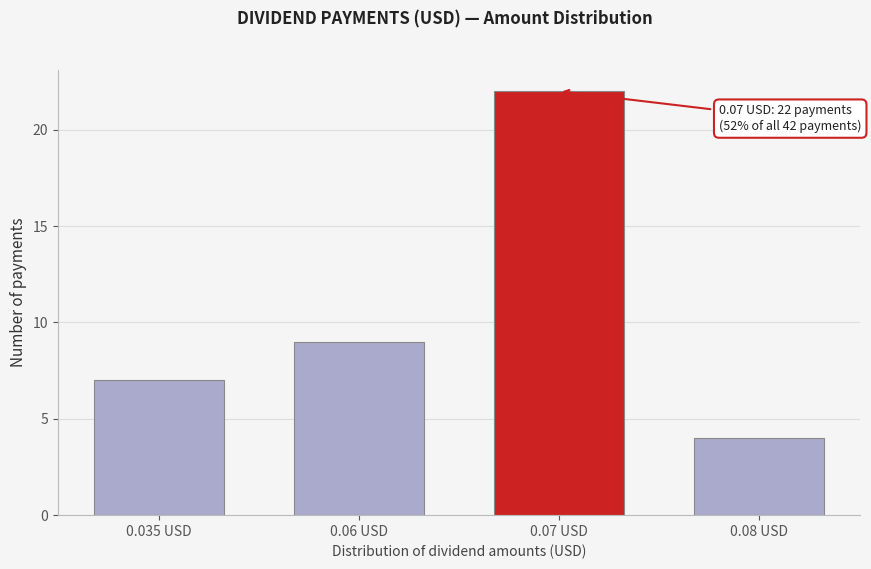

Reading right to left, what are all the values shown in this chart?

4	22	9	7